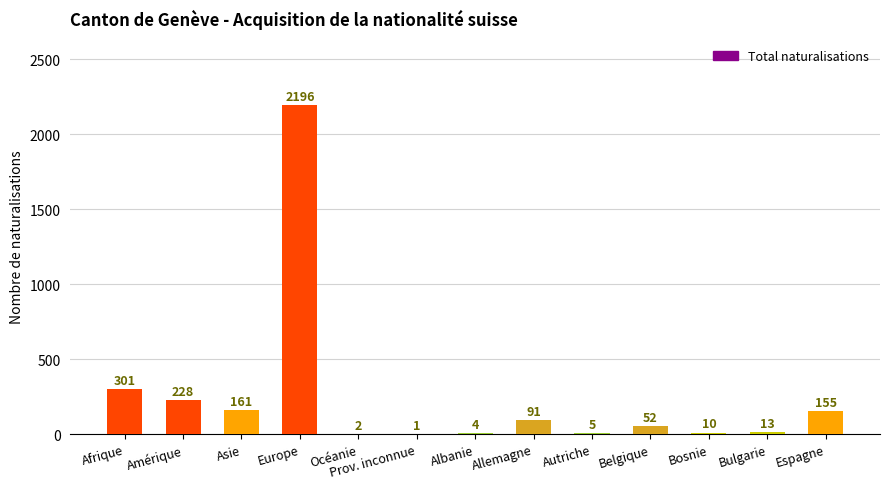

What is the sum of the values at Belgique and Afrique?

353